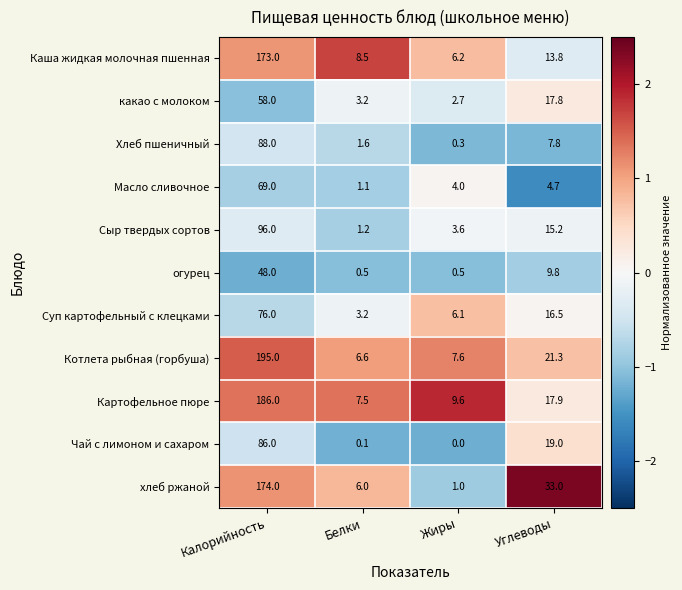

What is the highest value of the Хлеб пшеничный series?

88.0